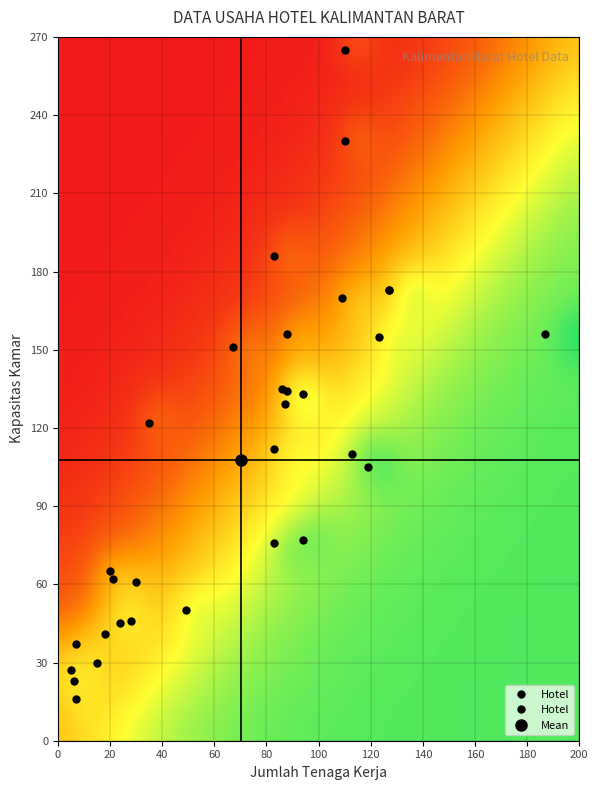

Reading left to right, list all the values displayed in this chart.

KOTA PONTIANAK: 0=110	1=123	2=83	3=67	4=119	5=86	6=87	7=127	8=187	9=110	10=88	11=113	12=83	13=94	14=49	15=94	16=109	17=24	18=127	19=83	20=28	21=88	22=20	23=7	24=18	25=7	26=5	27=21	28=35	29=6	30=30	31=15
KAPASITAS KAMAR: 0=265	1=155	2=186	3=151	4=105	5=135	6=129	7=173	8=156	9=230	10=156	11=110	12=112	13=133	14=50	15=77	16=170	17=45	18=173	19=76	20=46	21=134	22=65	23=37	24=41	25=16	26=27	27=62	28=122	29=23	30=61	31=30